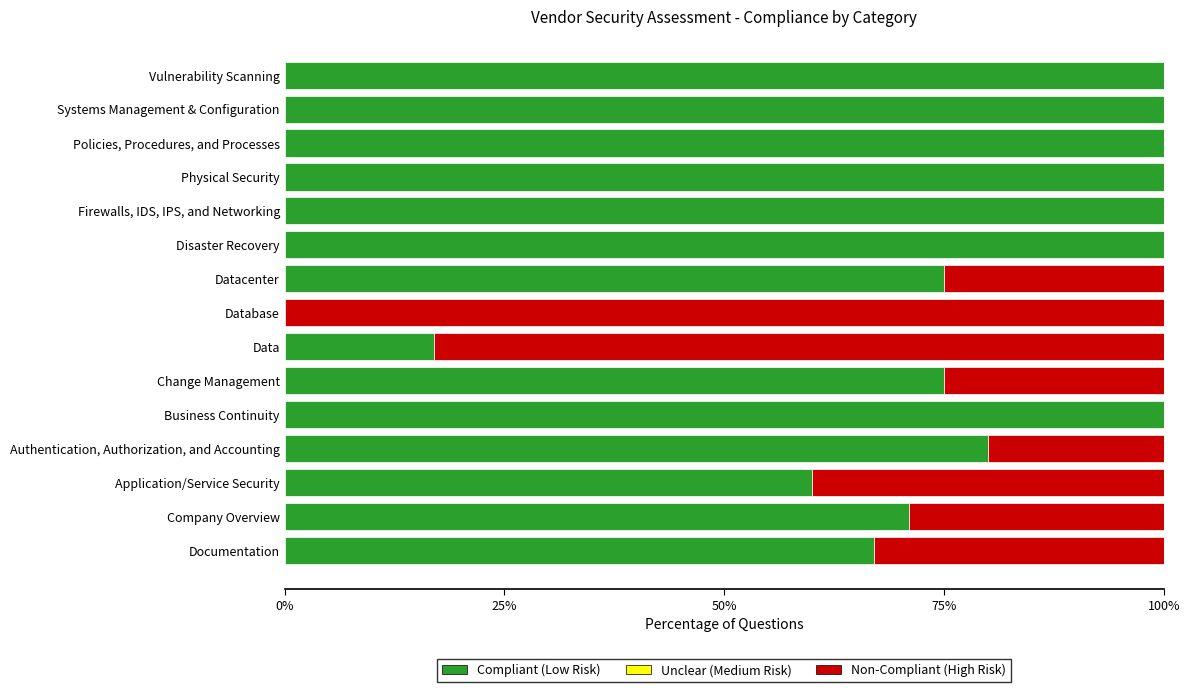

The value of Compliant (Low Risk) at Change Management is 75. True or false?

True